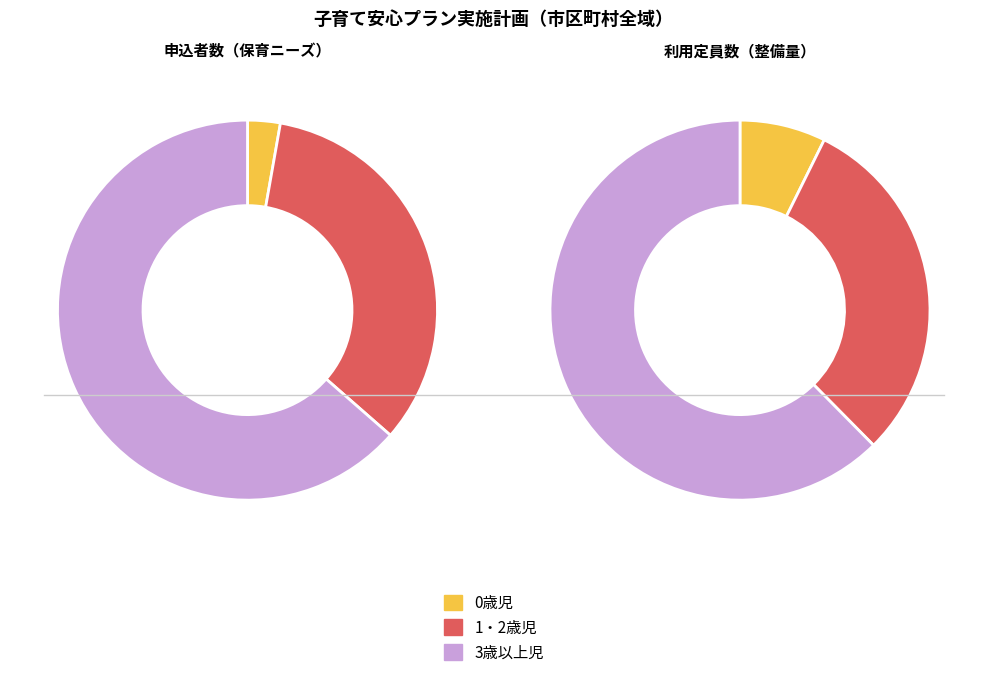

Does any single category account for the majority?

Yes